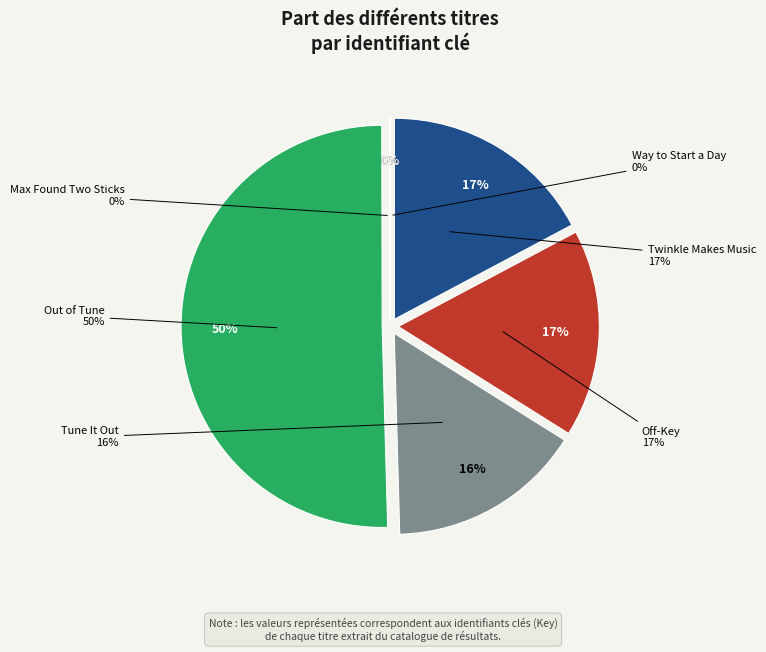

Rank the categories by value from highest to lowest.

Out of Tune, Twinkle Makes Music, Off-Key, Tune It Out, Way to Start a Day, Max Found Two Sticks